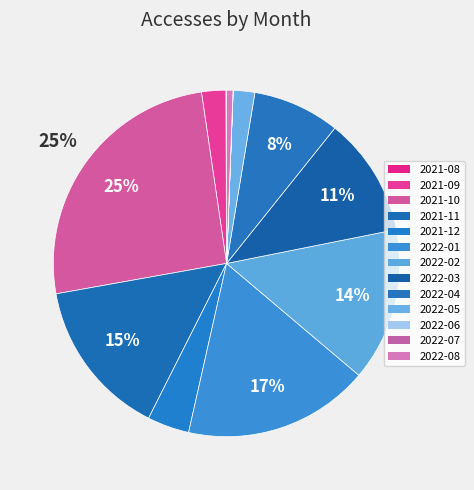

To the nearest percent, what is the difference between the 2021-12 and 2021-09 slice percentages?

2%